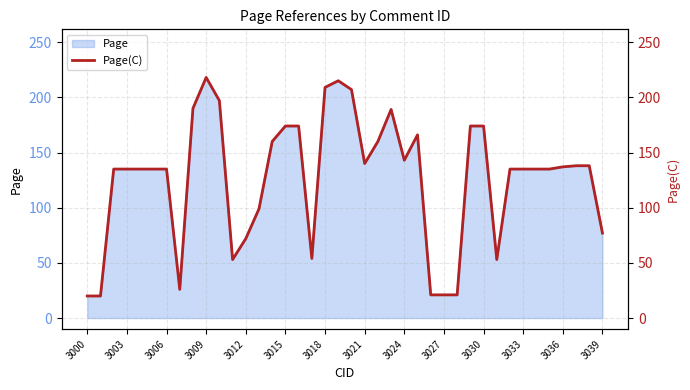

The value of Page at 3003 is 135. True or false?

True